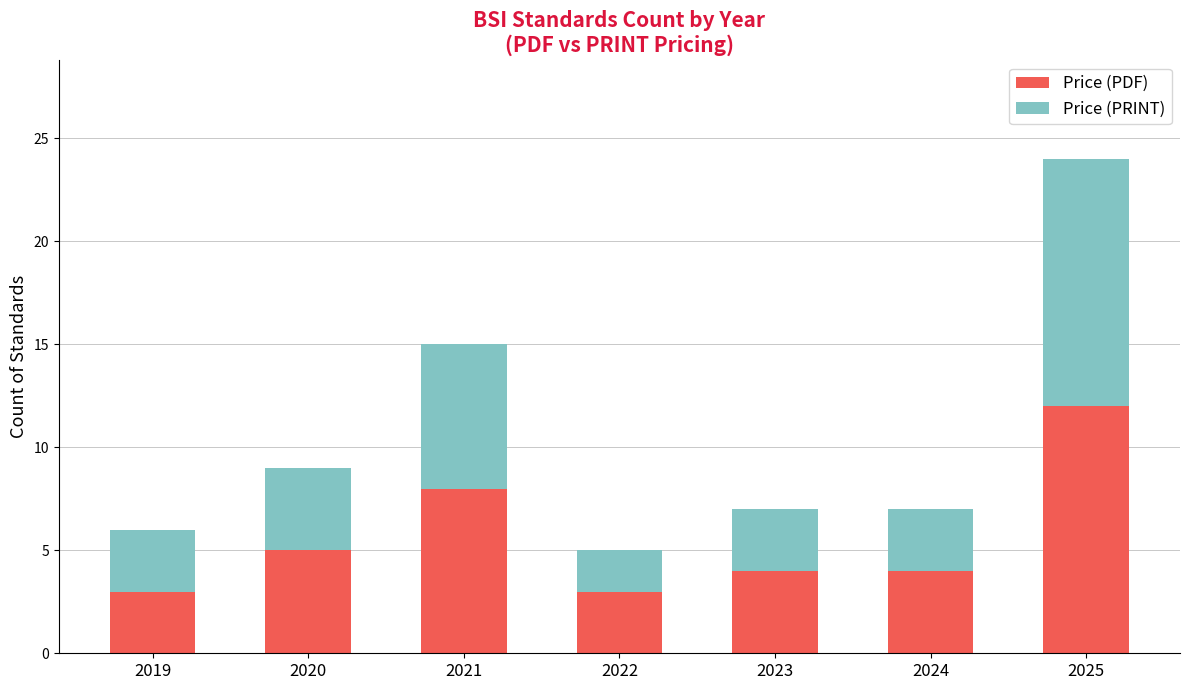

What is the sum of the Price (PDF) values at 2019 and 2024?

7